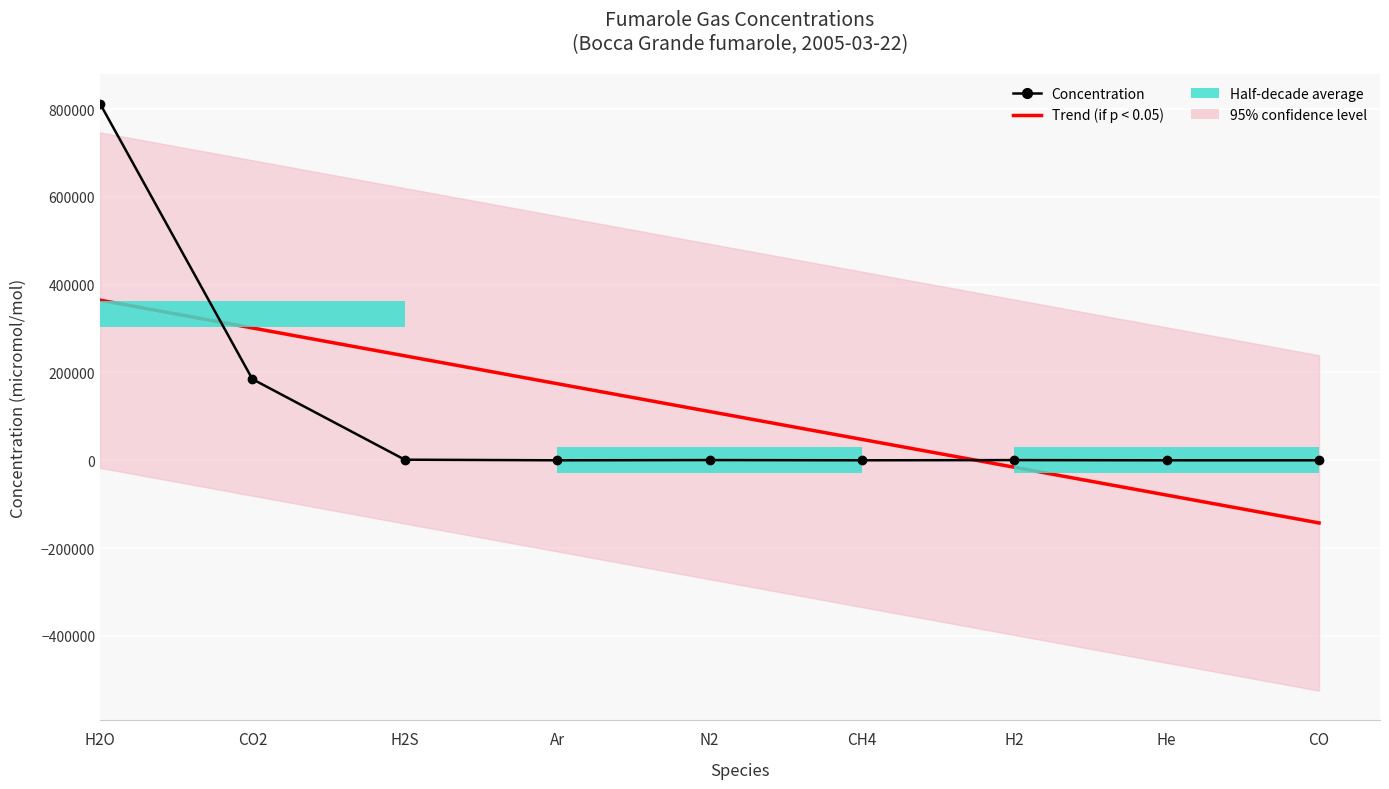

What is the value of the Trend (if p < 0.05) bar at the 5th from the left?

111098.1